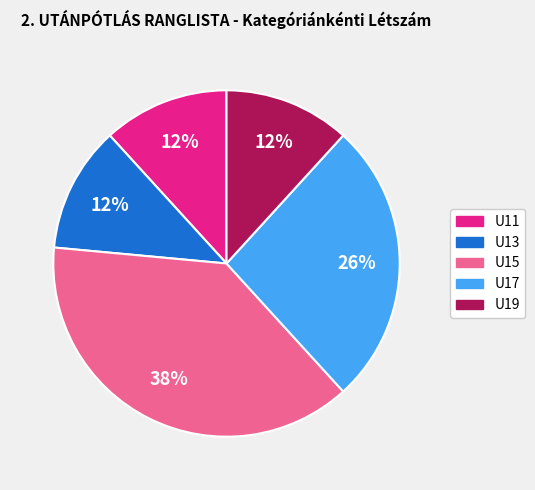

True or false: U15 accounts for 28% of the total.

False